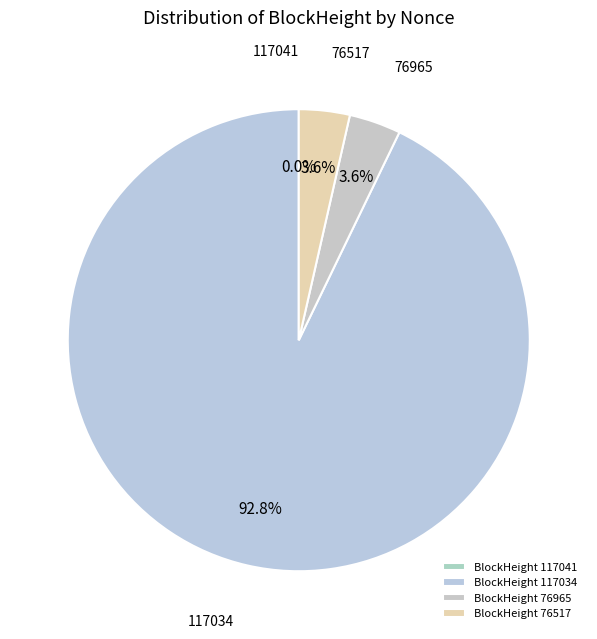

Is there a majority slice in this chart?

Yes